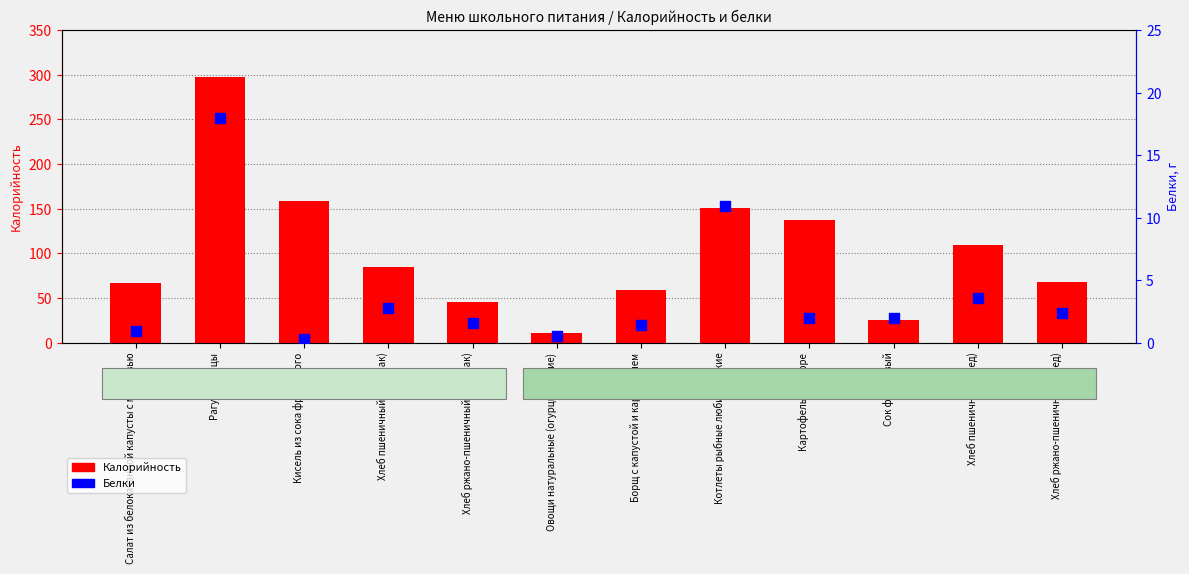

What are all the series names shown in the legend?

Калорийность, Белки